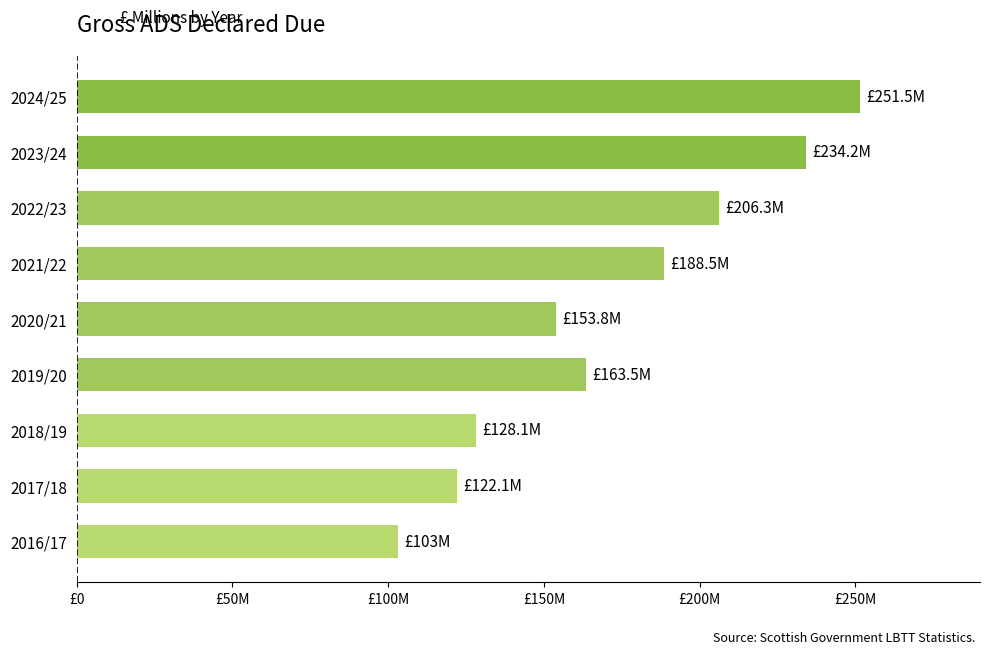

List the labels in order of value, largest first.

2024/25, 2023/24, 2022/23, 2021/22, 2019/20, 2020/21, 2018/19, 2017/18, 2016/17